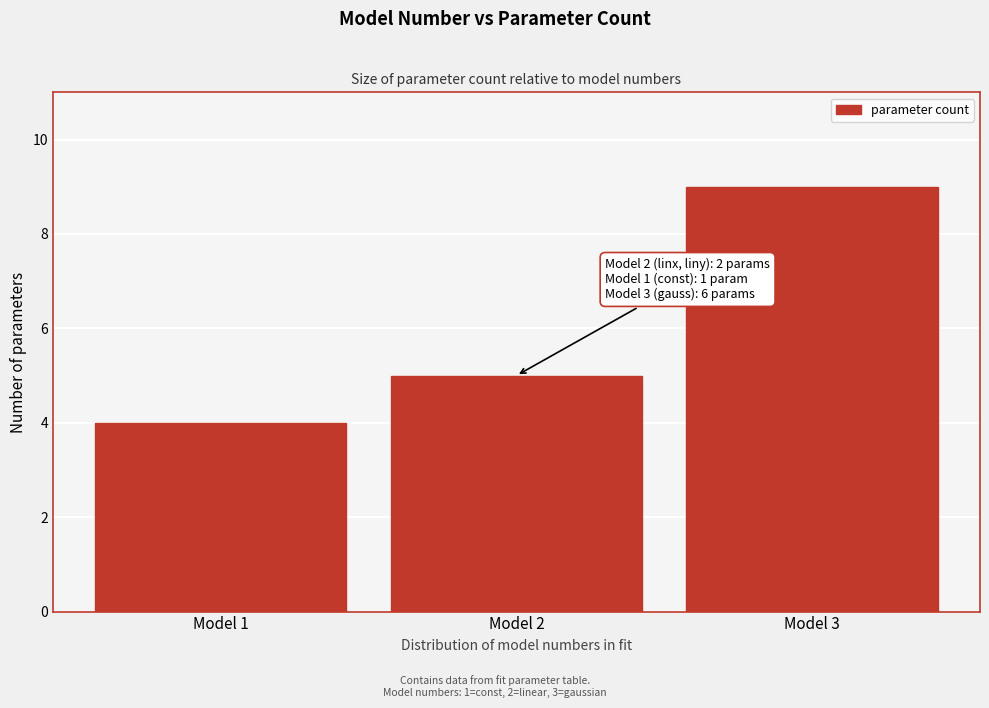

Reading right to left, transcribe all the data shown in this chart.

9	5	4